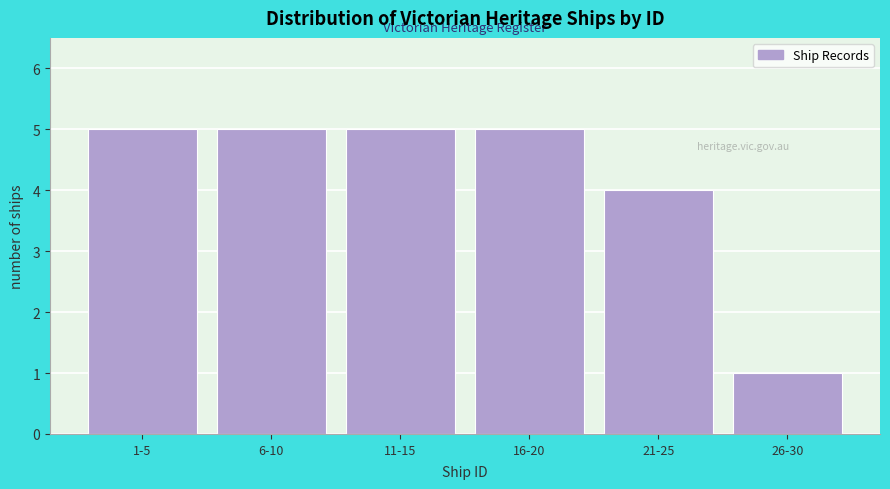

Reading right to left, transcribe all the data shown in this chart.

1	4	5	5	5	5